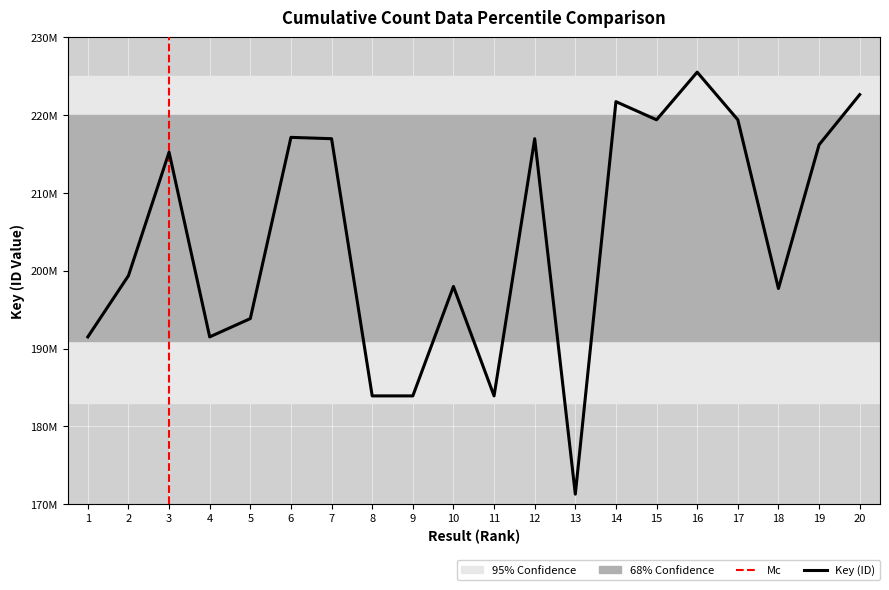

The chart shows a value of 50136898 at 5. True or false?

False